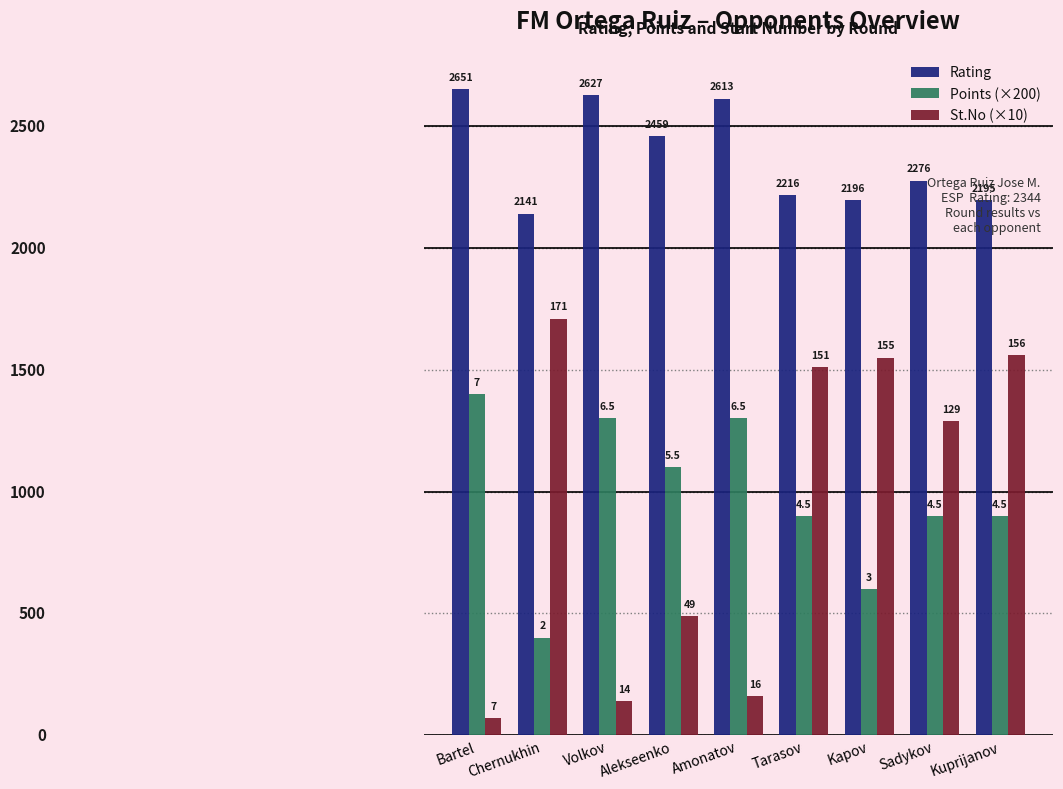

Which label corresponds to the largest value in the chart?

Bartel